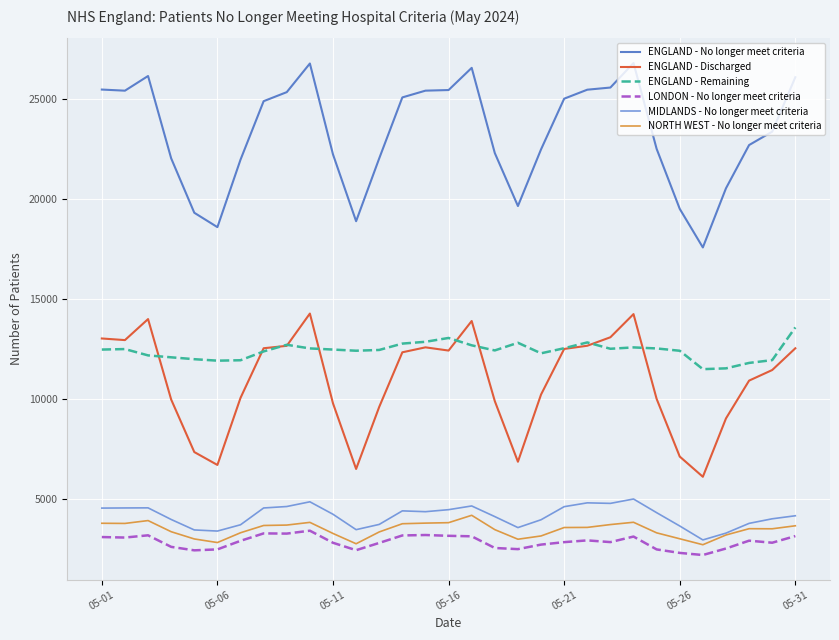

List the series in order of their peak value, highest first.

ENGLAND - No longer meet criteria, ENGLAND - Discharged, ENGLAND - Remaining, MIDLANDS - No longer meet criteria, NORTH WEST - No longer meet criteria, LONDON - No longer meet criteria